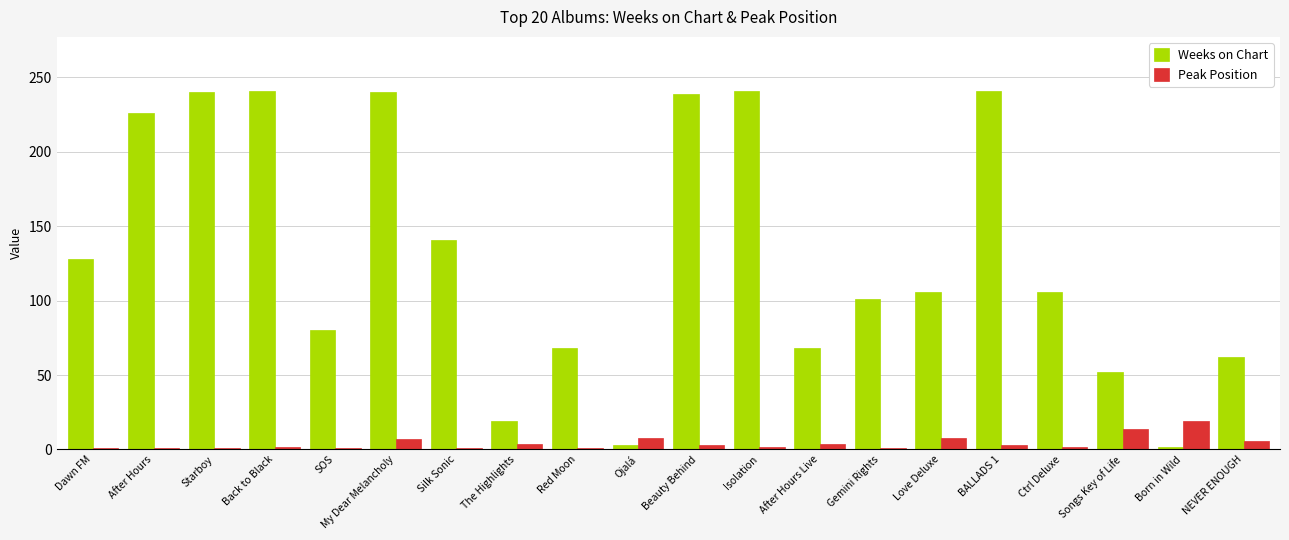

Is it true that Weeks on Chart equals 111 at Red Moon?

False